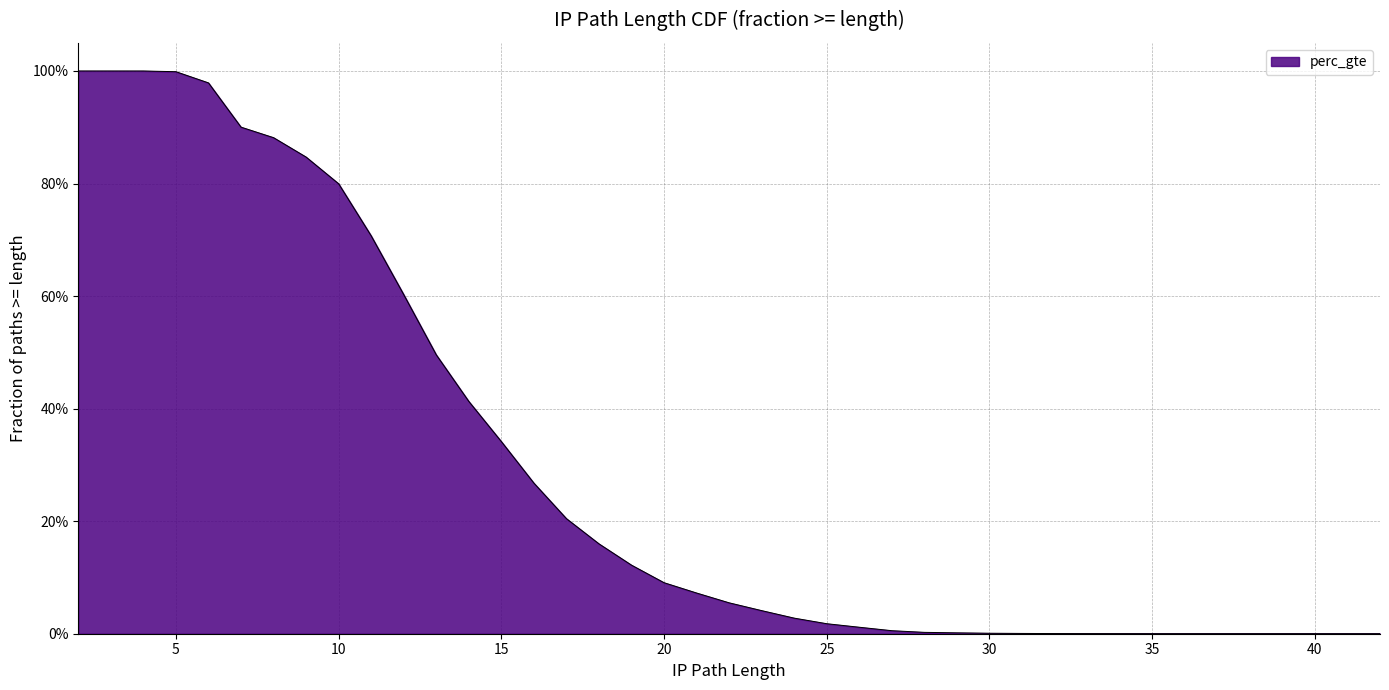

Which has a higher value, 13 or 5?

5